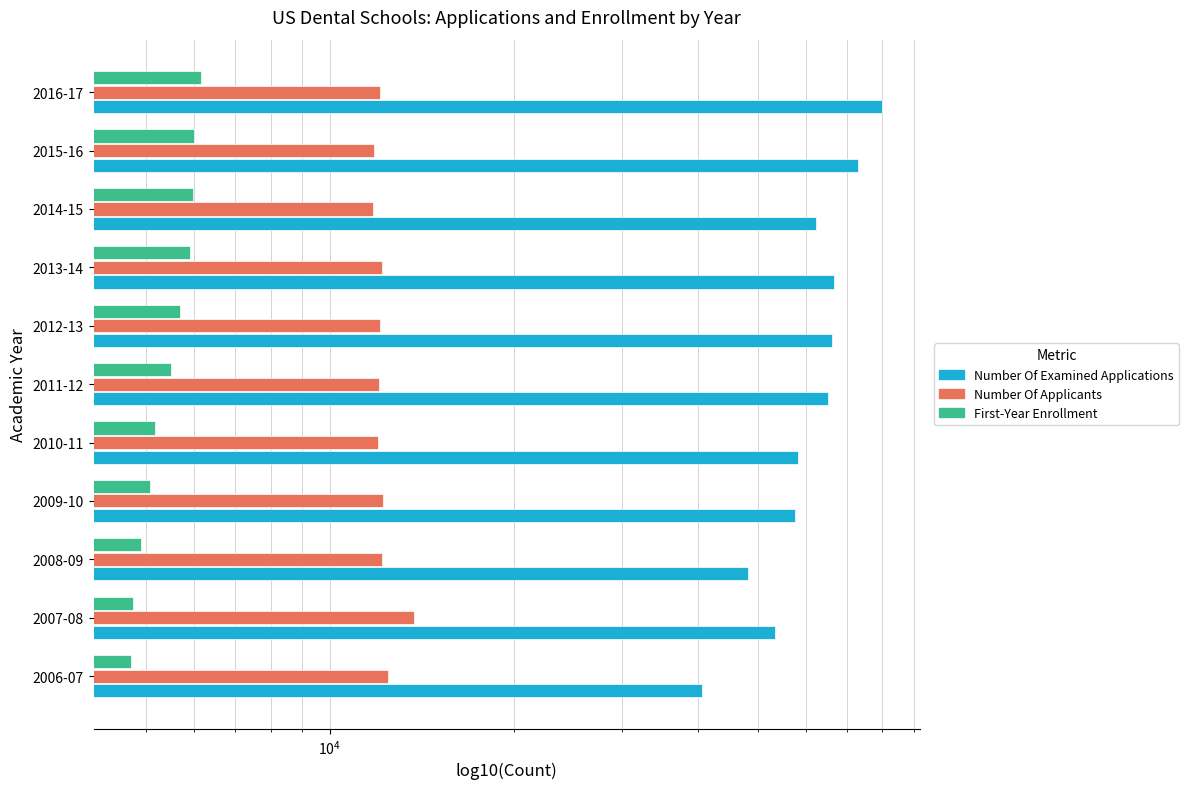

How many values in the NUMBER OF EXAMINED APPLICATIONS series exceed 62320?

5